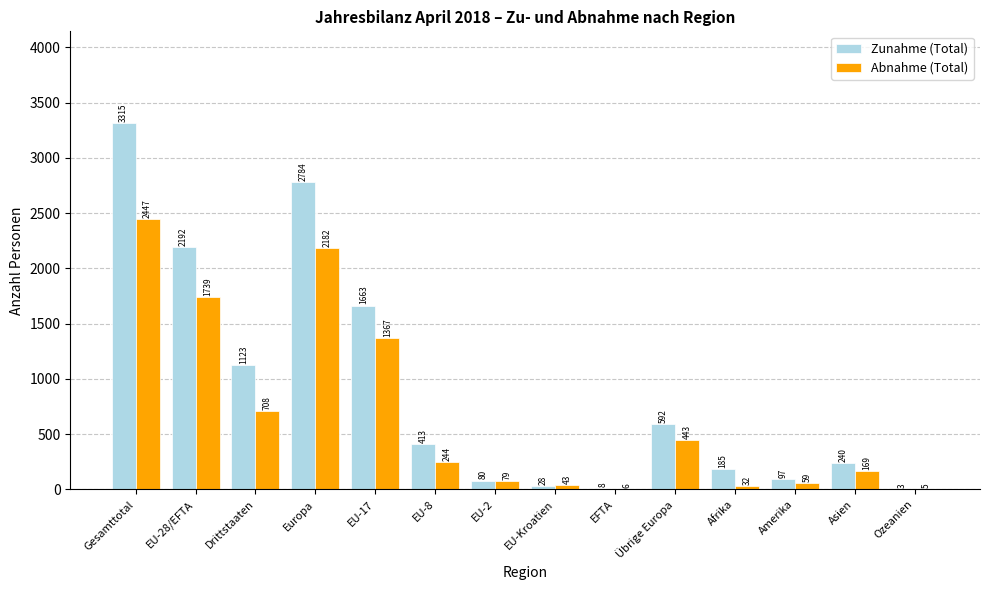

Which series changed the most between EU-Kroatien and Asien?

Zunahme (Total)